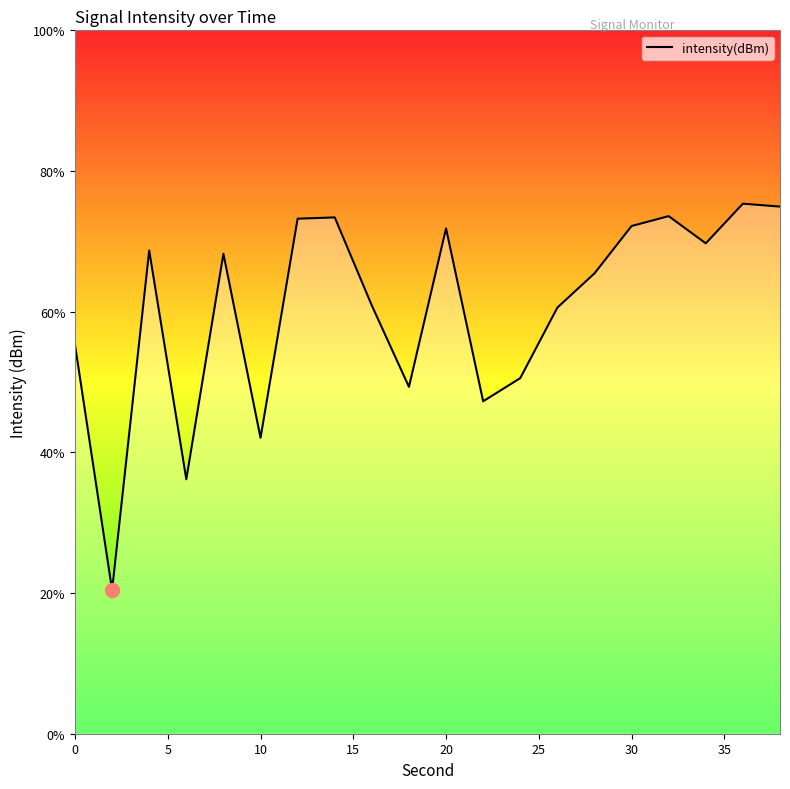

What is the difference between the maximum and minimum values?

54.9